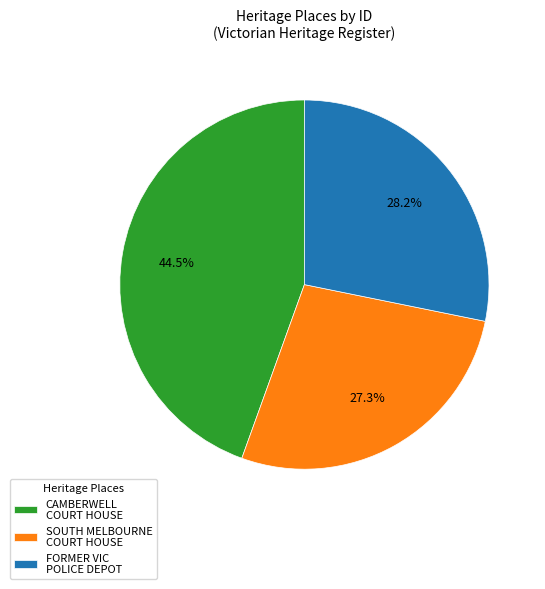

Is there a majority slice in this chart?

No